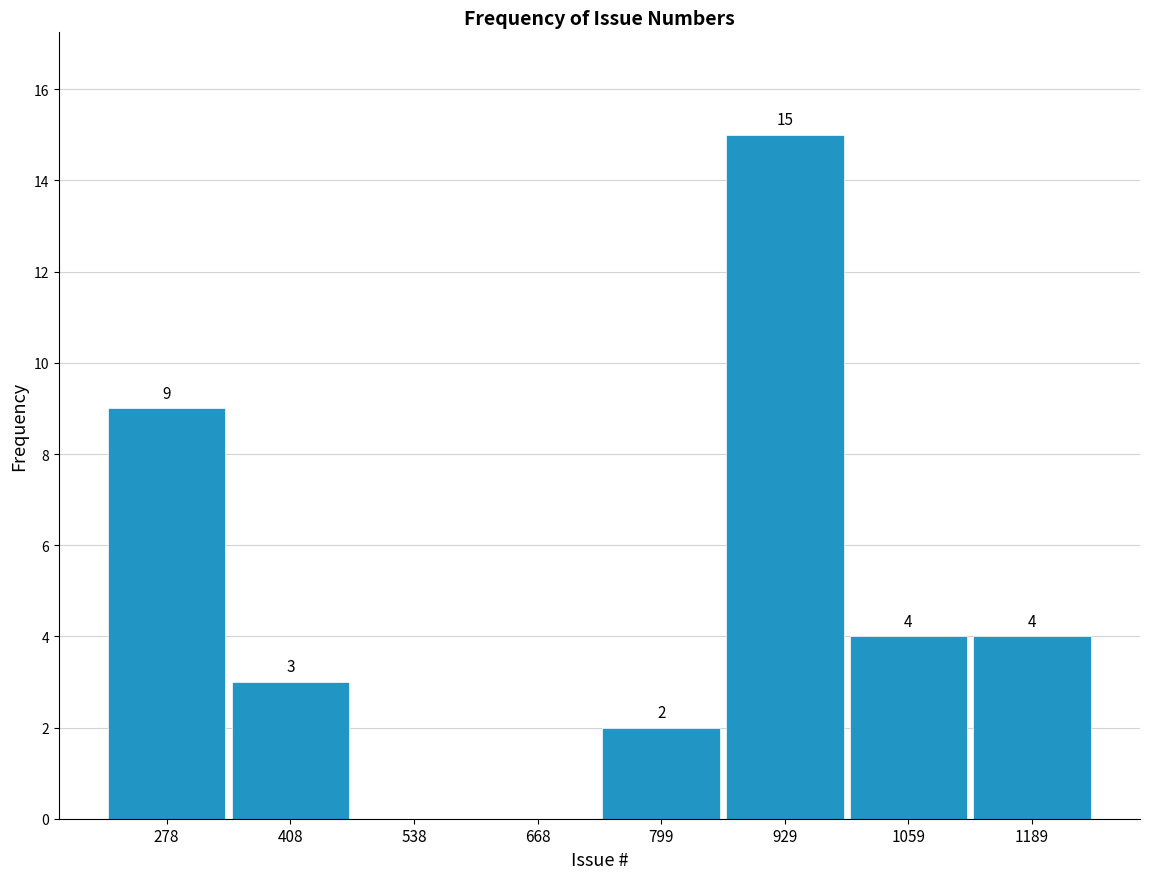

Which range on the x-axis has the tallest bar?

860 to 1000